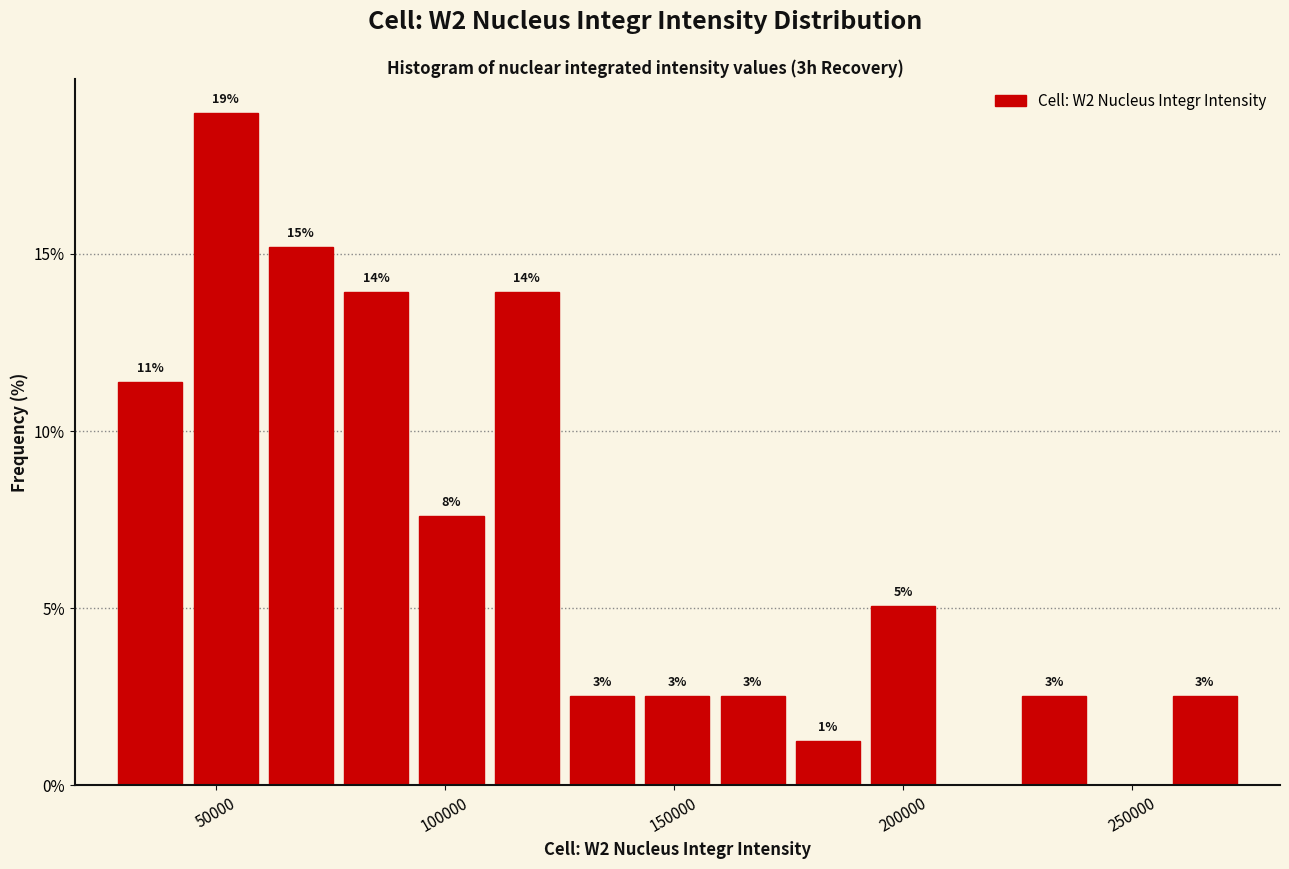

Read against the x-axis, roughly where is the centre of the tallest bar?

50000